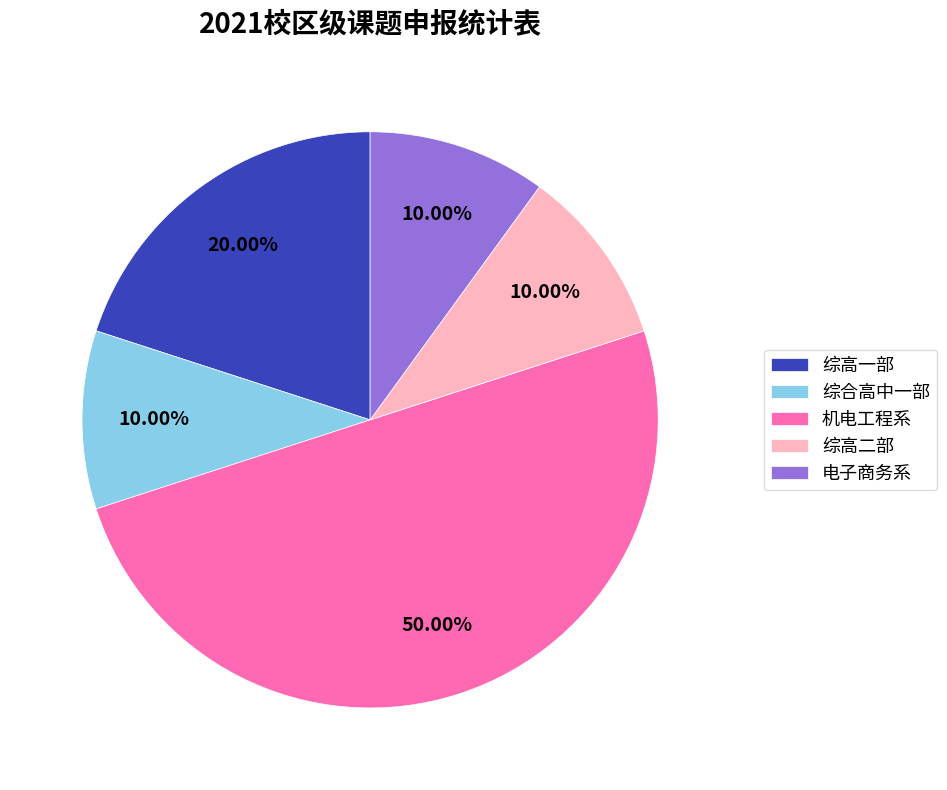

How much of the chart is everything except 综合高中一部?

90.0%